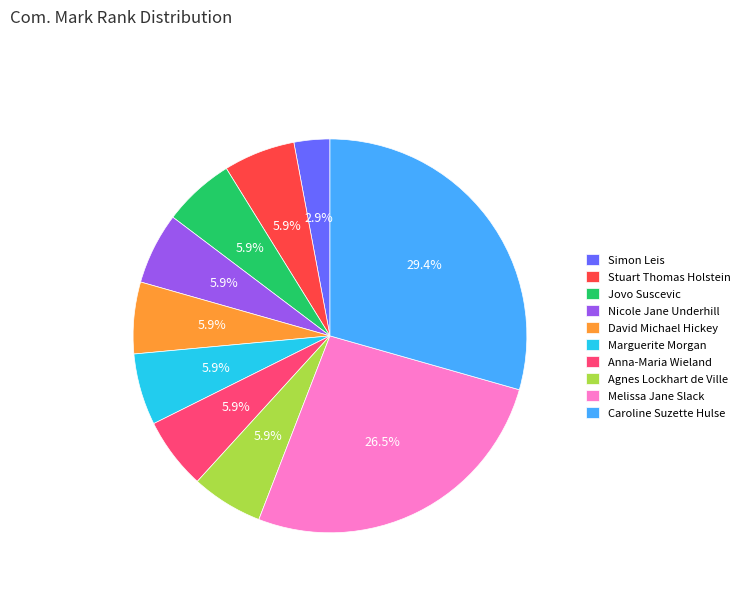

Approximately how many times larger is the value at Simon Leis compared to David Michael Hickey?

0.5